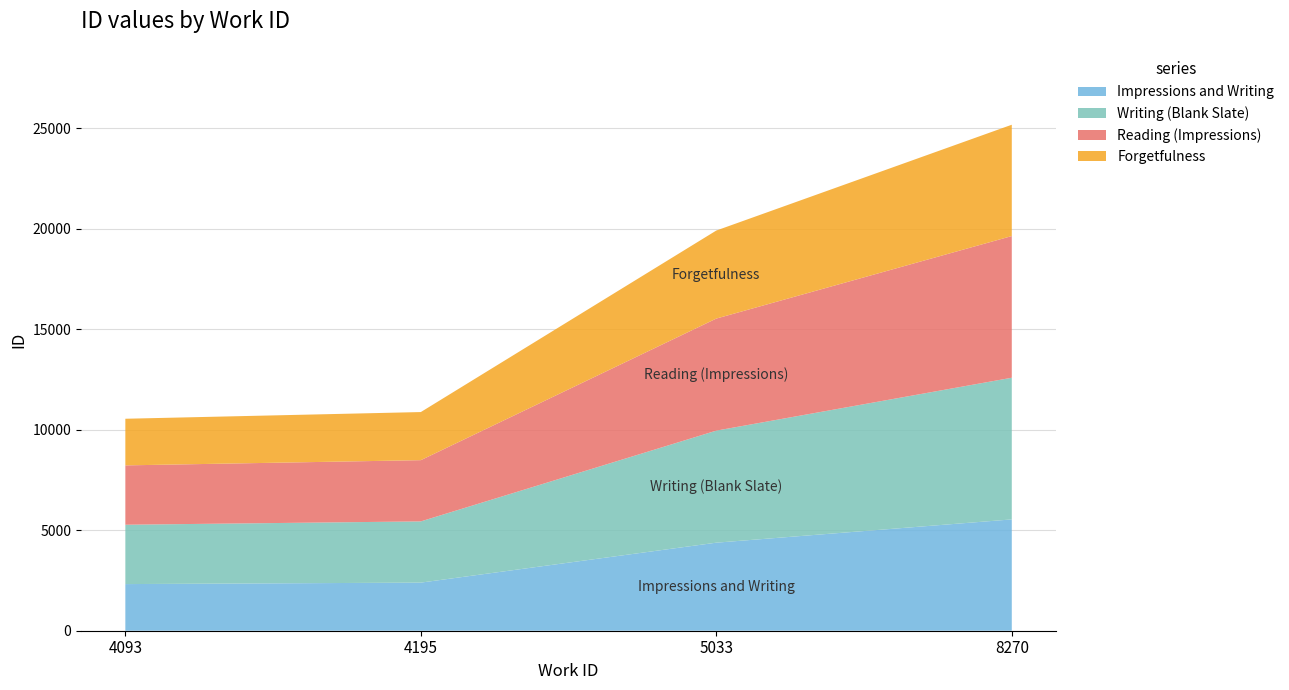

Reading left to right, list all the values displayed in this chart.

4093=10542	4195=10875	5033=19903	8270=25165